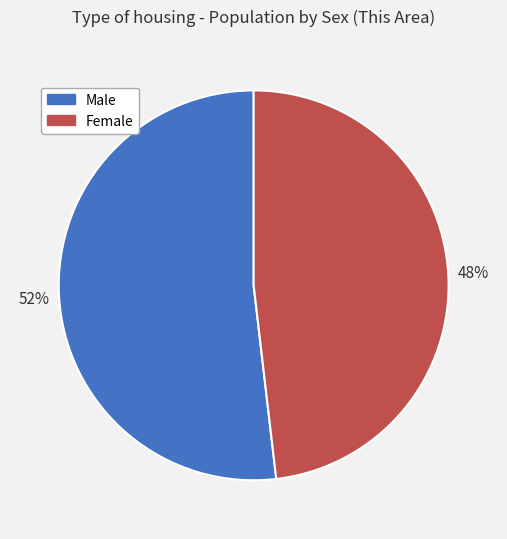

To the nearest percent, what percentage of the pie is Female?

48%